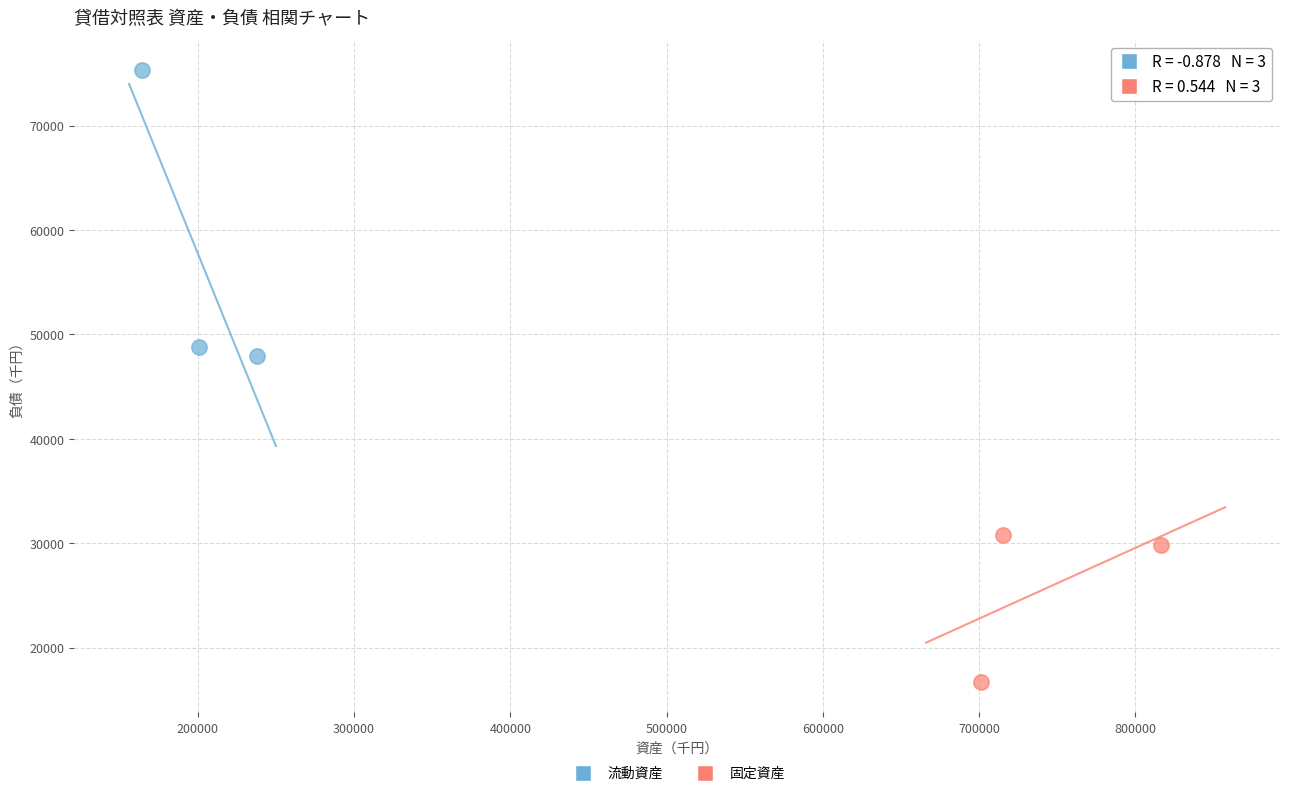

Which series reaches the minimum Y coordinate?

固定資産